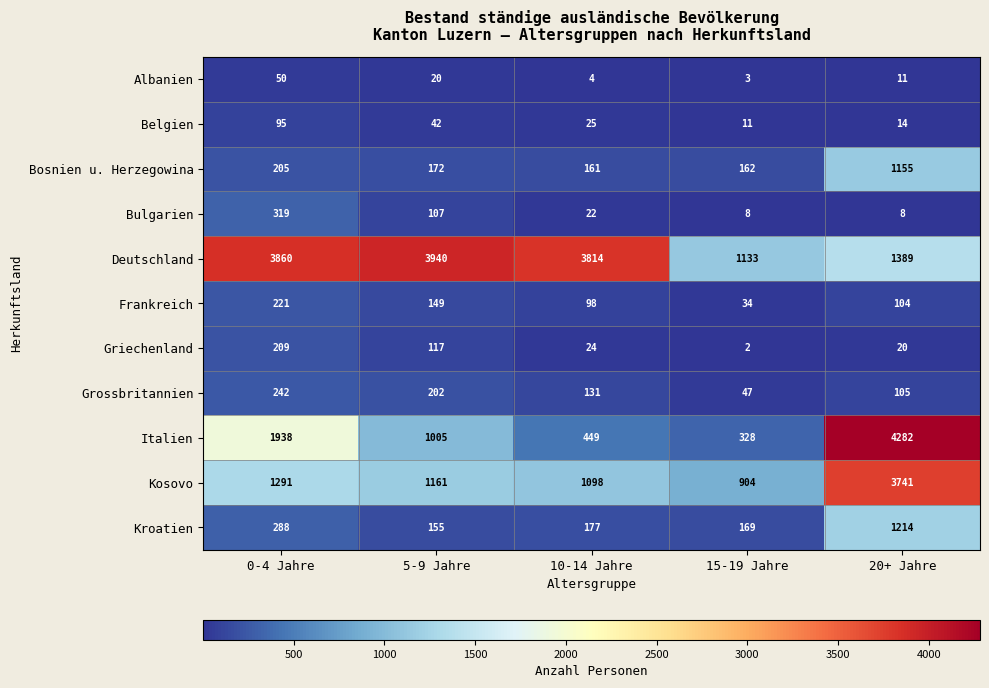

At which category does the chart reach its minimum across all series?

15-19 Jahre